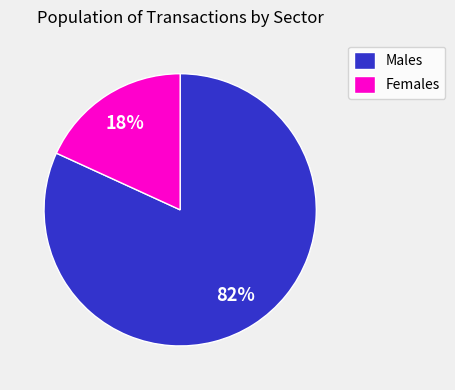

What percentage is the Males slice, to the nearest percent?

82%